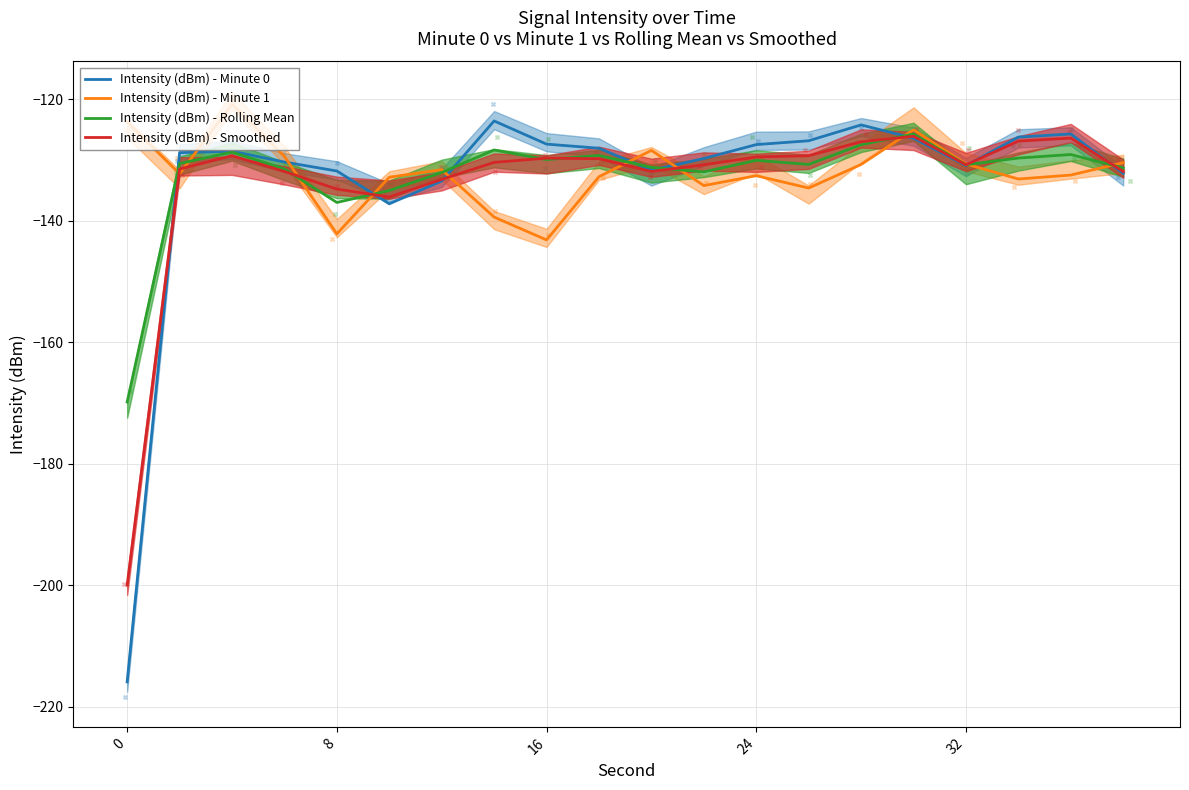

What is the total value across all series at 19?

-525.9